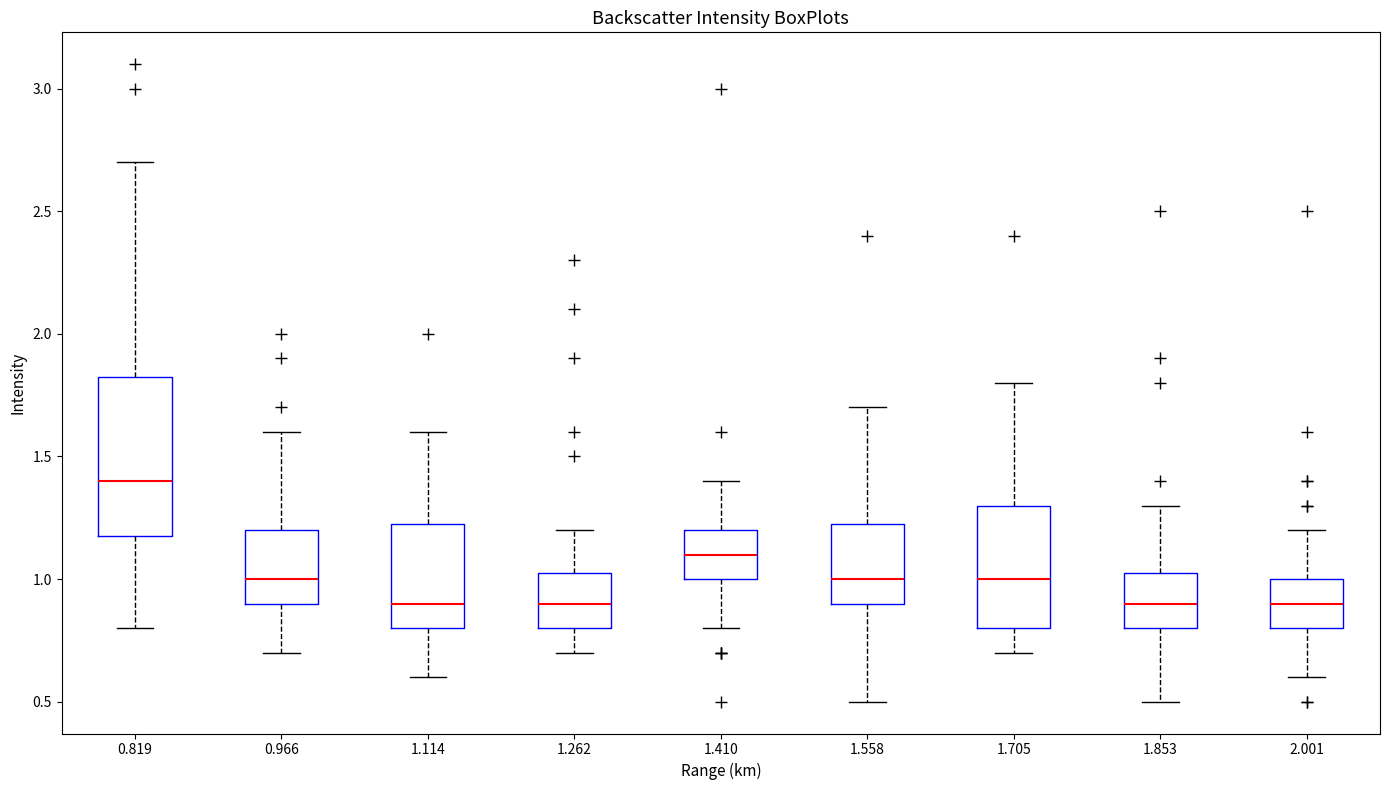

Reading left to right, transcribe this box plot: for each box, give where its median line is, the range the box spans, and where its two whiskers end, as read against the y-axis. The values are not printed on the chart, so give them approximately, as read against the axis.

0.819: median 1.40, box 1.20 to 1.85, whiskers 0.80 to 2.70
0.966: median 1.00, box 0.90 to 1.20, whiskers 0.70 to 1.60
1.114: median 0.90, box 0.80 to 1.25, whiskers 0.60 to 1.60
1.262: median 0.90, box 0.80 to 1.05, whiskers 0.70 to 1.20
1.410: median 1.10, box 1.00 to 1.20, whiskers 0.80 to 1.40
1.558: median 1.00, box 0.90 to 1.25, whiskers 0.50 to 1.70
1.705: median 1.00, box 0.80 to 1.30, whiskers 0.70 to 1.80
1.853: median 0.90, box 0.80 to 1.05, whiskers 0.50 to 1.30
2.001: median 0.90, box 0.80 to 1.00, whiskers 0.60 to 1.20